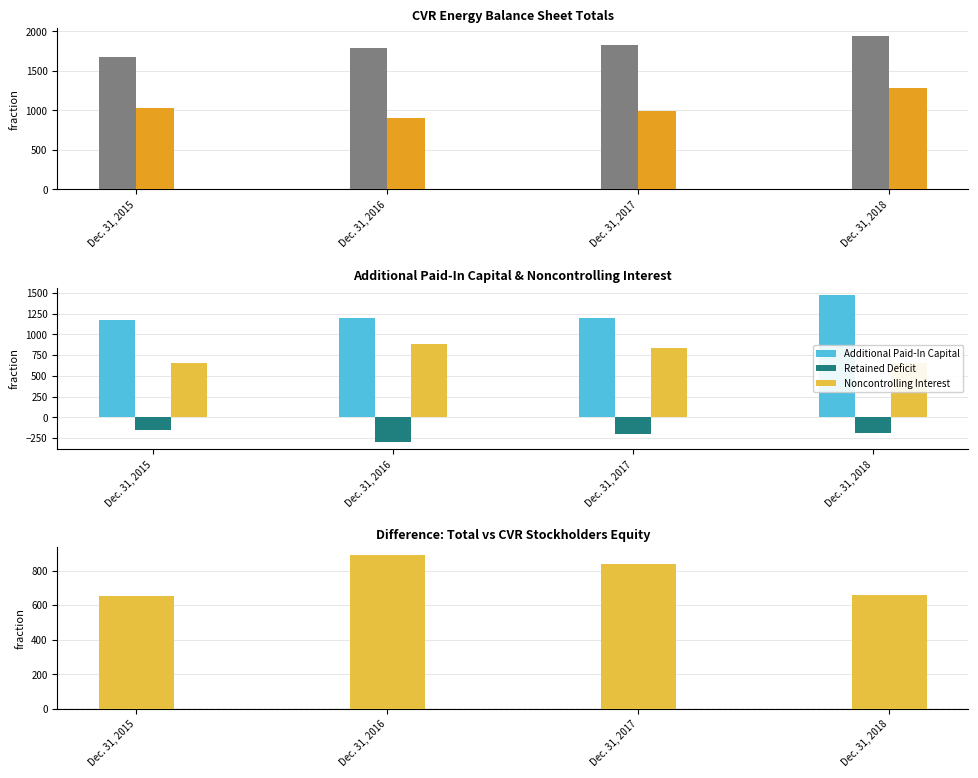

What is the maximum value shown in the chart?

1943